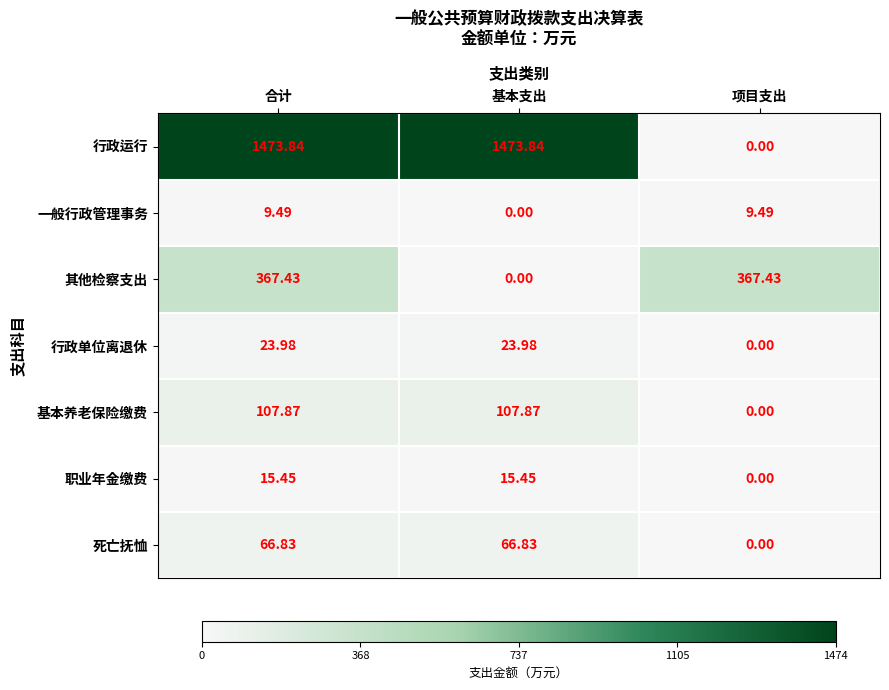

Where does the 基本养老保险缴费 series first go above 107?

合计